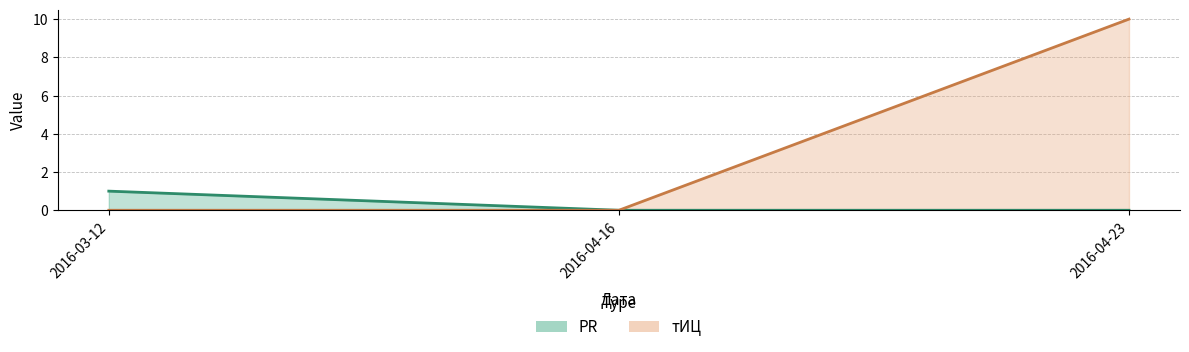

What value does the тИЦ series have at 2016-04-23, to the nearest 5?

10